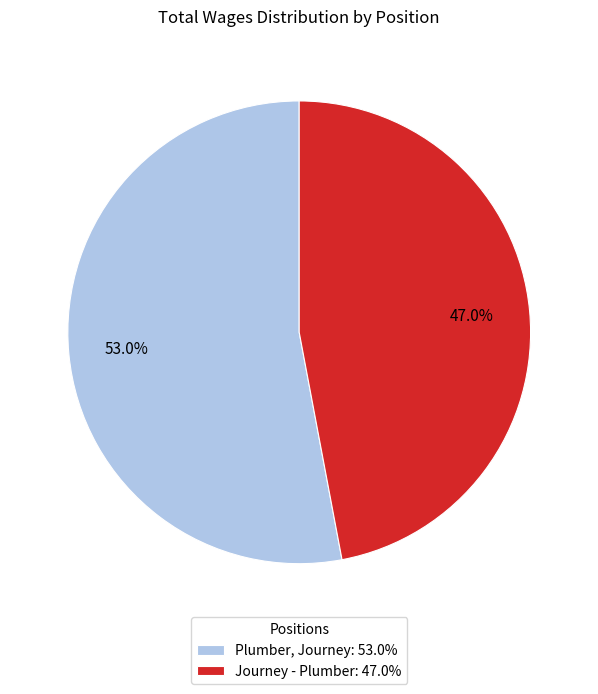

What portion of the pie excludes Journey - Plumber?

53.0%